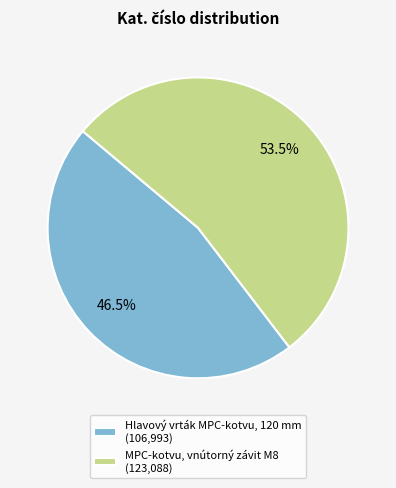

What is the total percentage of MPC-kotvu, vnútorný závit M8 and Hlavový vrták MPC-kotvu, 120 mm?

100.0%